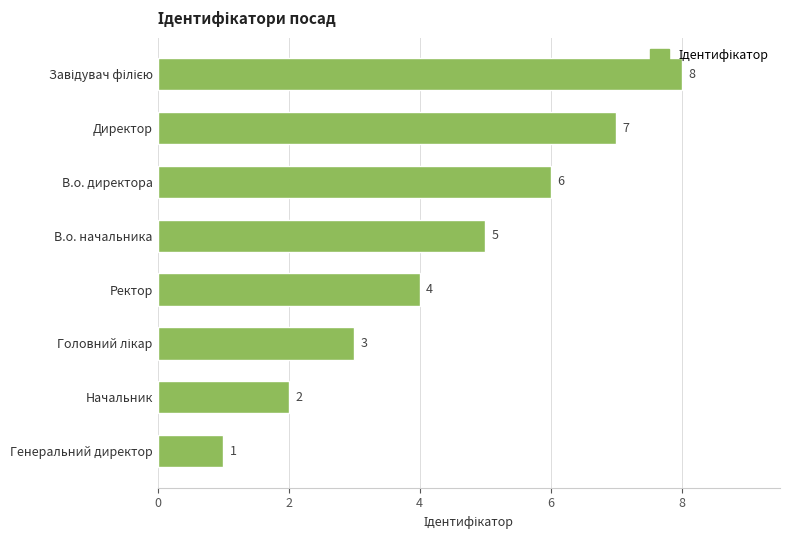

The value at Ректор is 1. True or false?

False